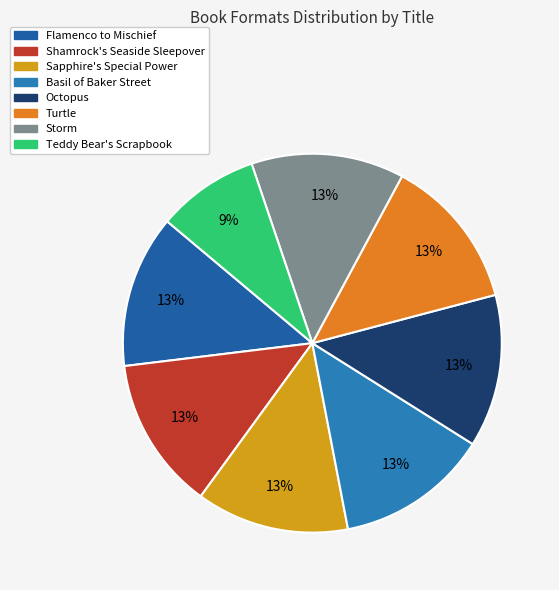

To the nearest percent, what percentage of the pie is Basil of Baker Street?

13%